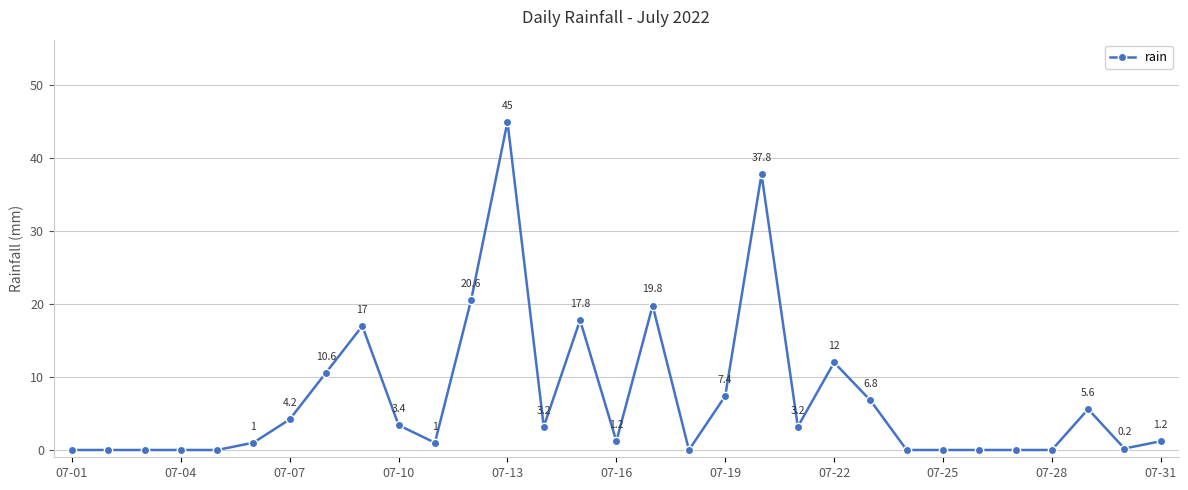

True or false: the data has more than 1 interior local peaks.

True